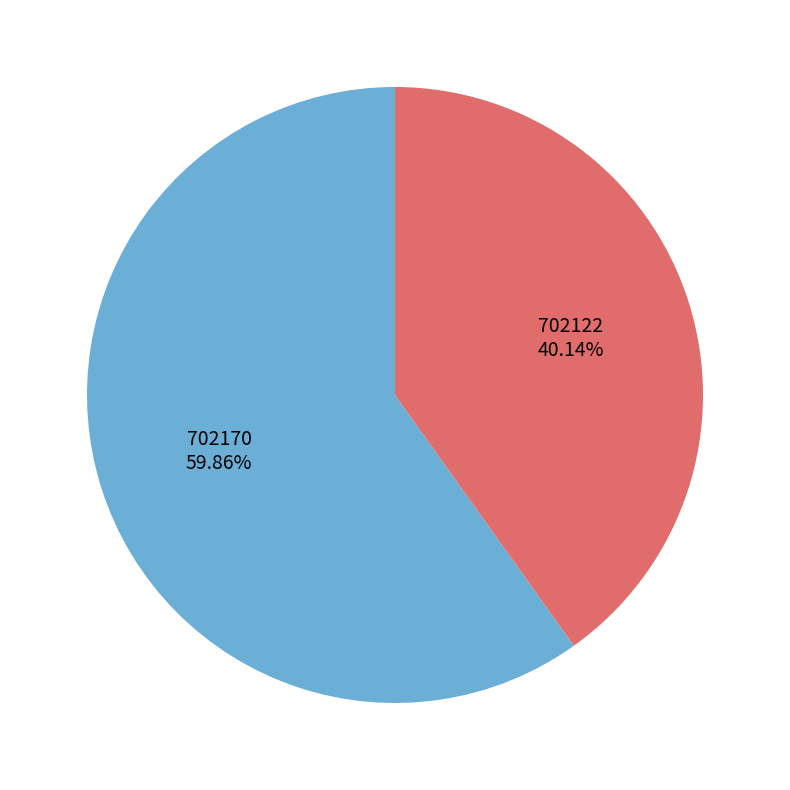

Between 702170 and 702122, which is larger?

702170